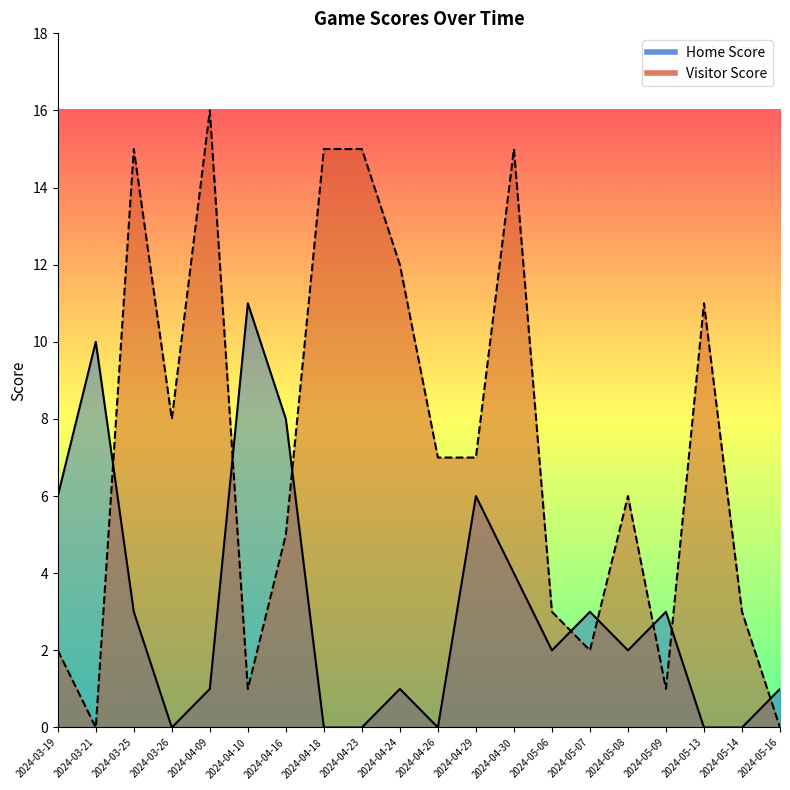

What is the spread (max minus min) of values at 2024-04-09?

15